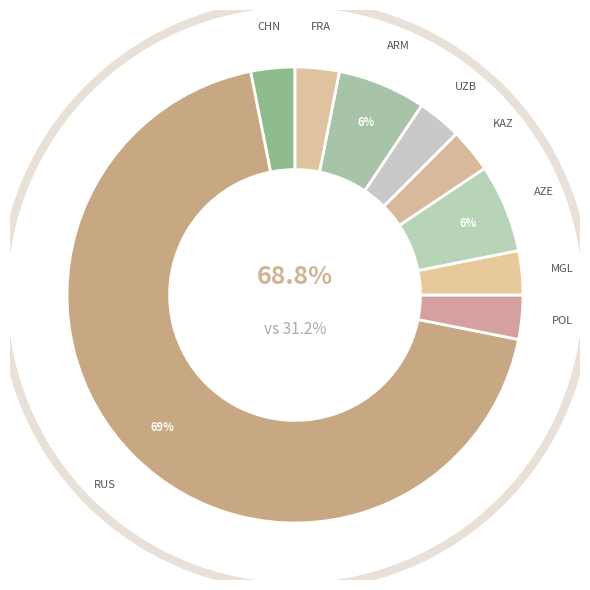

To the nearest percent, what portion does KAZ represent?

3%